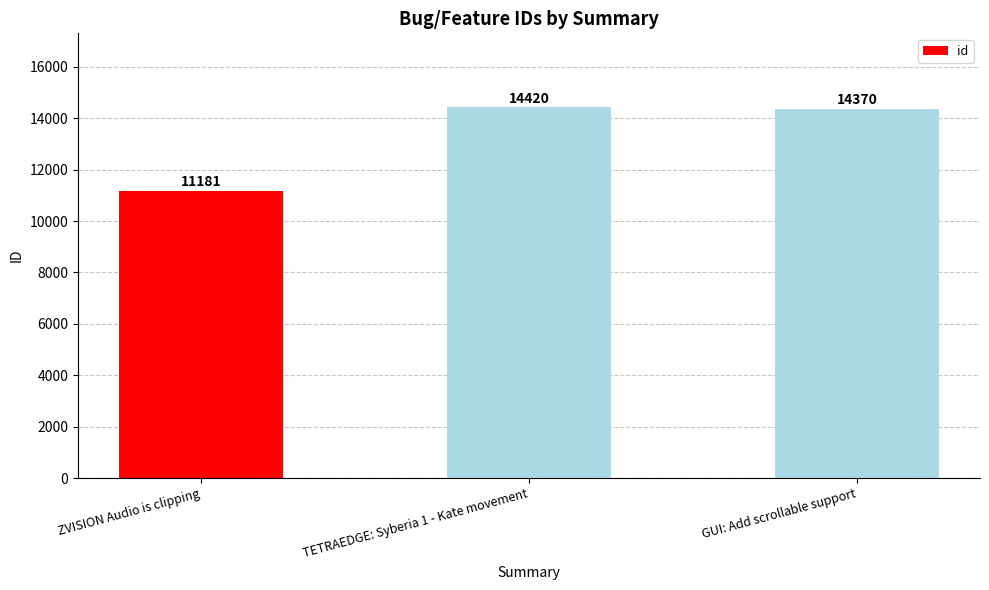

How many values are below 14370?

1